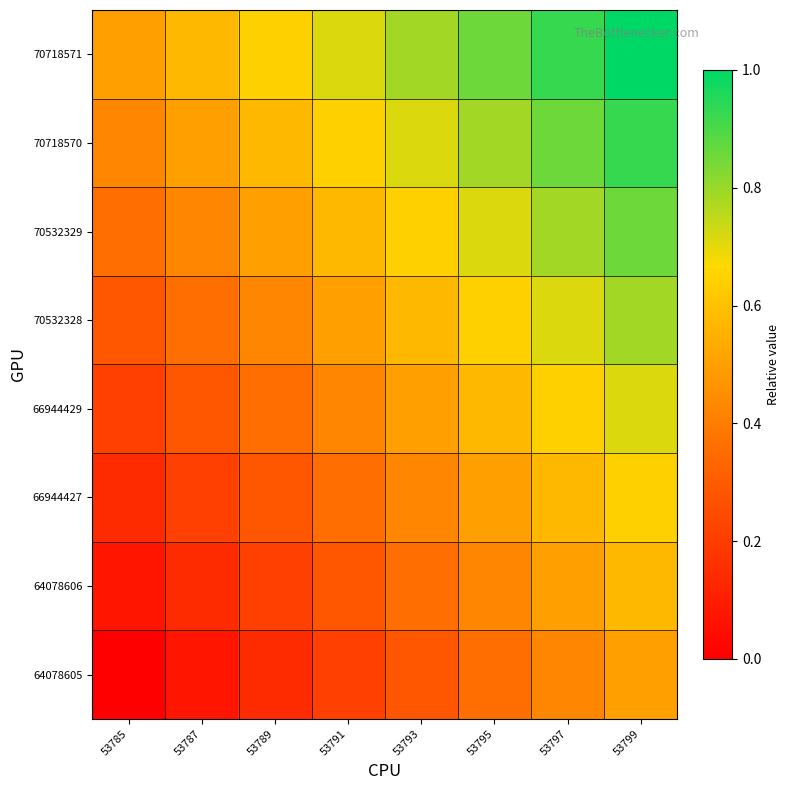

Which has a higher value, 53795 or 53789?

53795